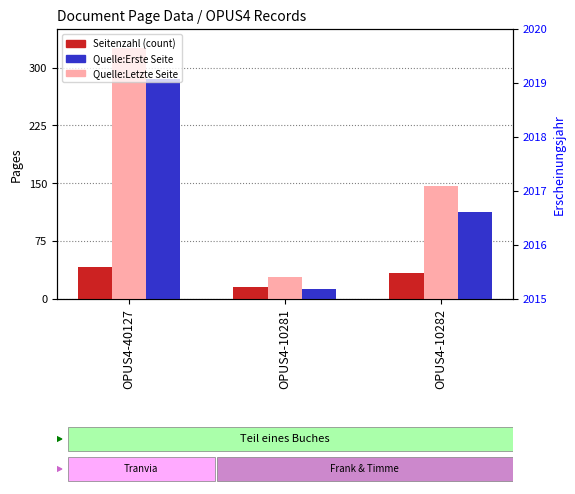

Is it true that Quelle:Letzte Seite equals 326 at OPUS4-40127?

True